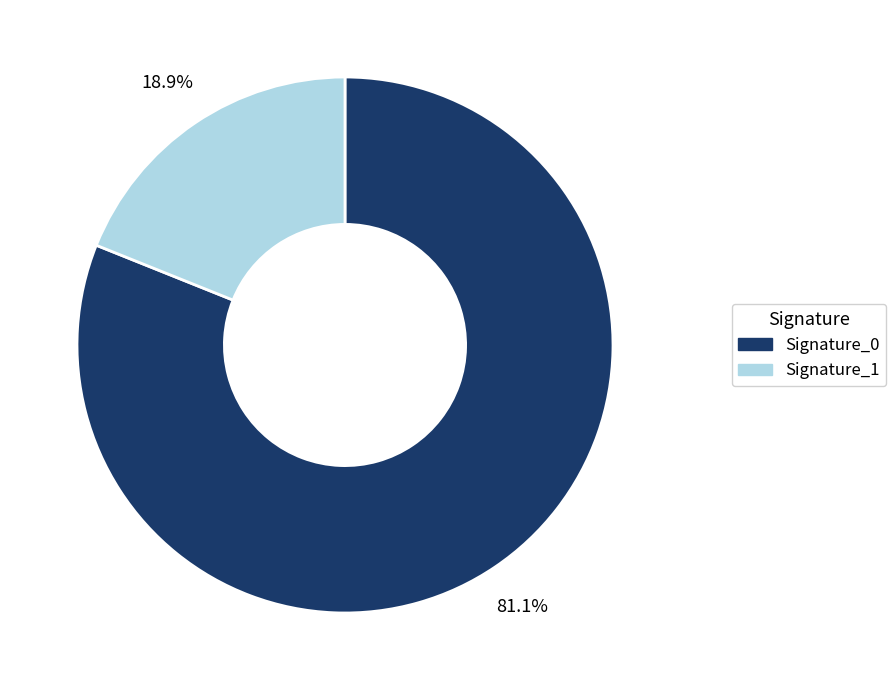

Rank the categories by value from lowest to highest.

Signature_1, Signature_0